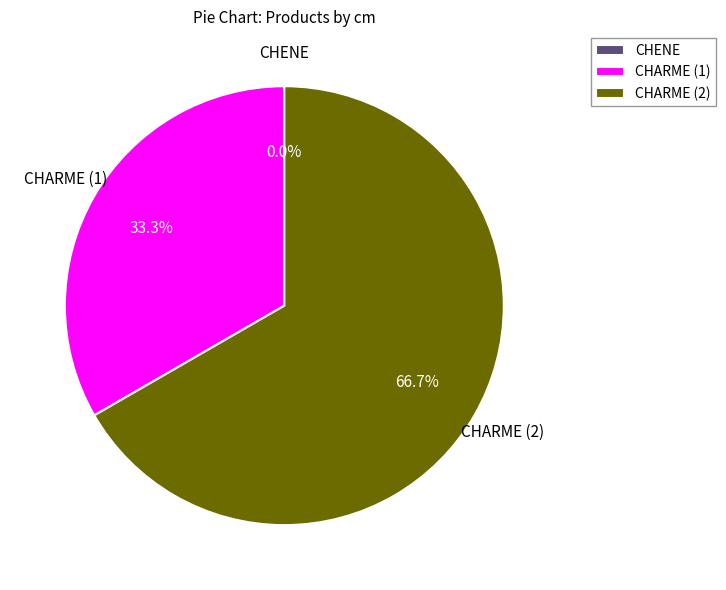

Which slice is the largest?

CHARME (2)